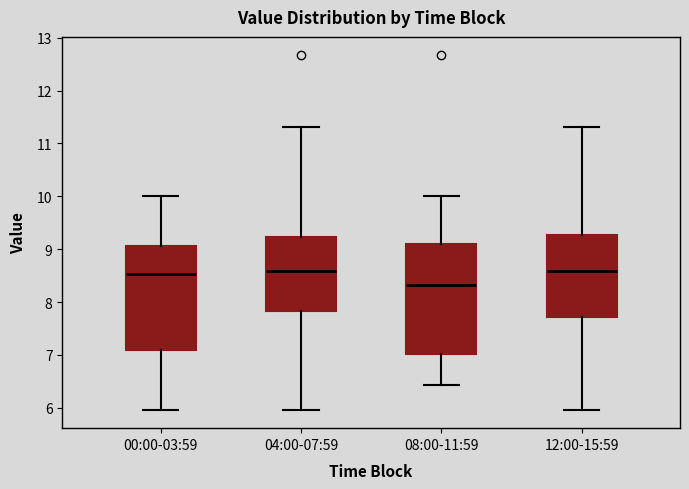

Which box's median line is the lowest?

08:00-11:59